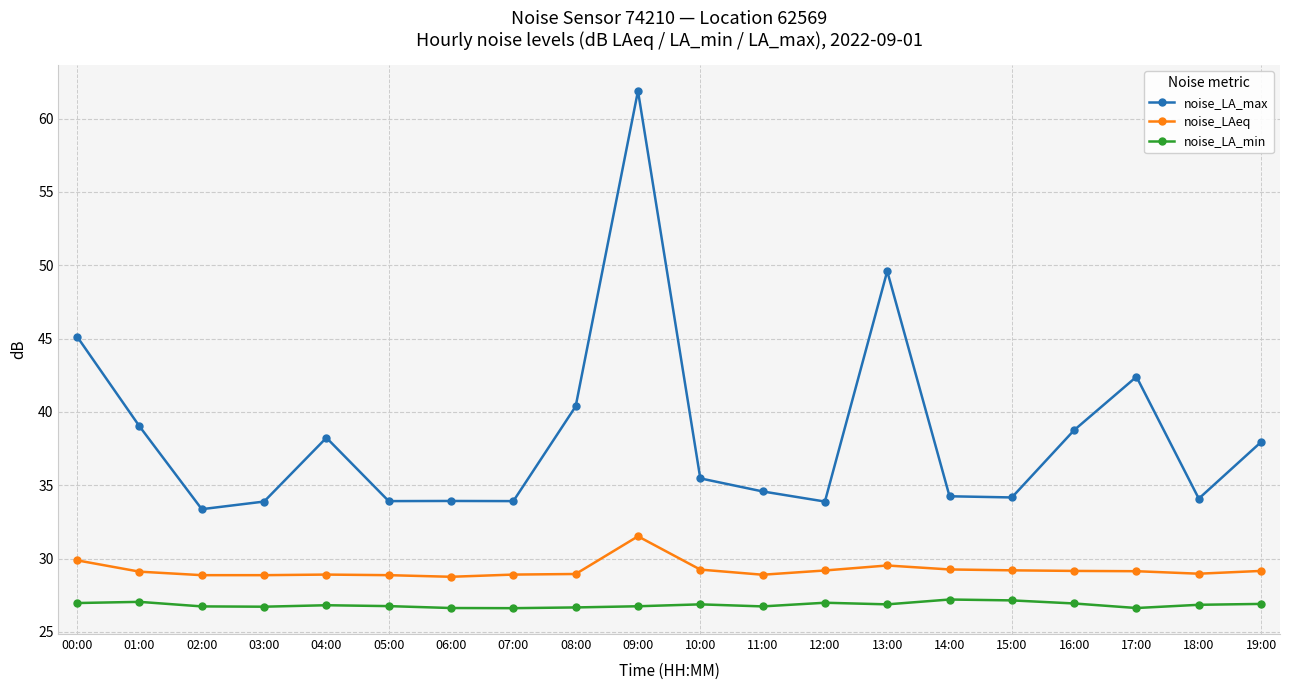

What position from the left is 02:00?

3